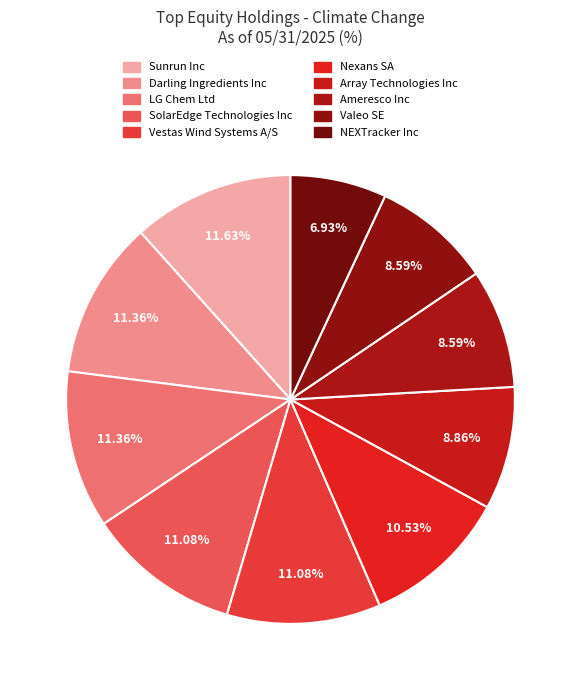

What percentage is the Valeo SE slice, to the nearest percent?

9%